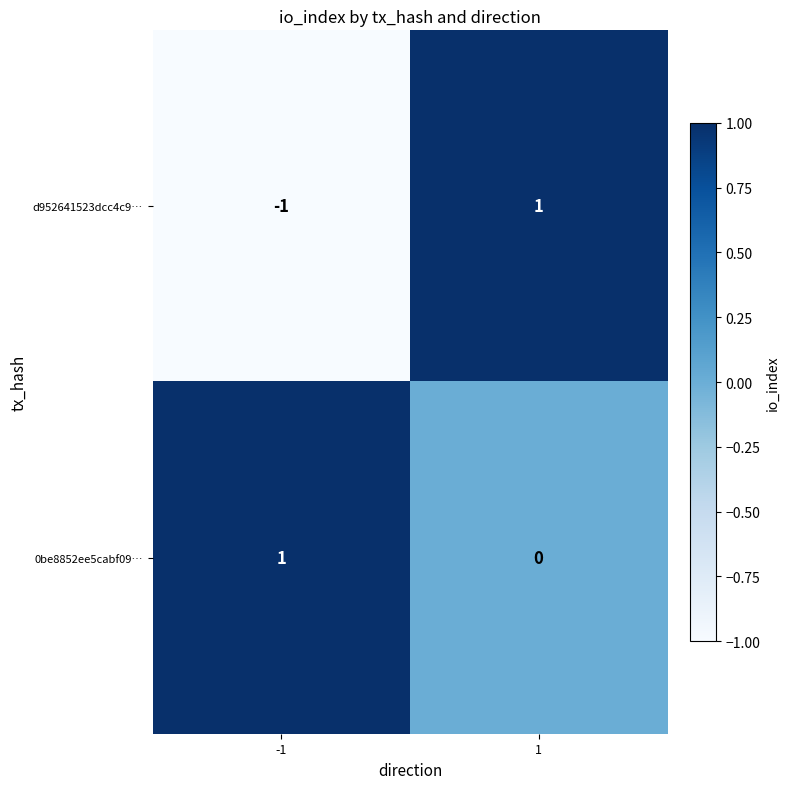

What is the minimum value shown in the chart?

-1